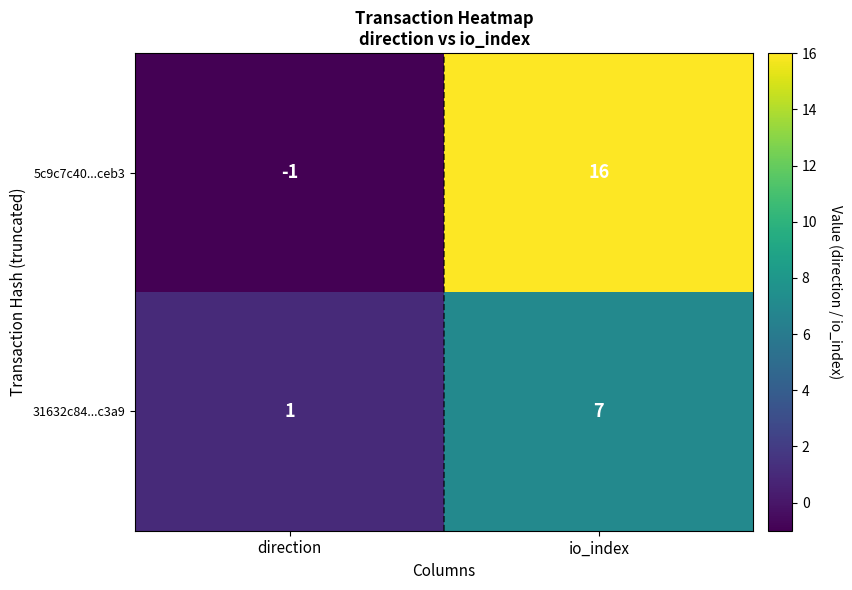

Rank the series at io_index from highest to lowest value.

5c9c7c40...ceb3, 31632c84...c3a9